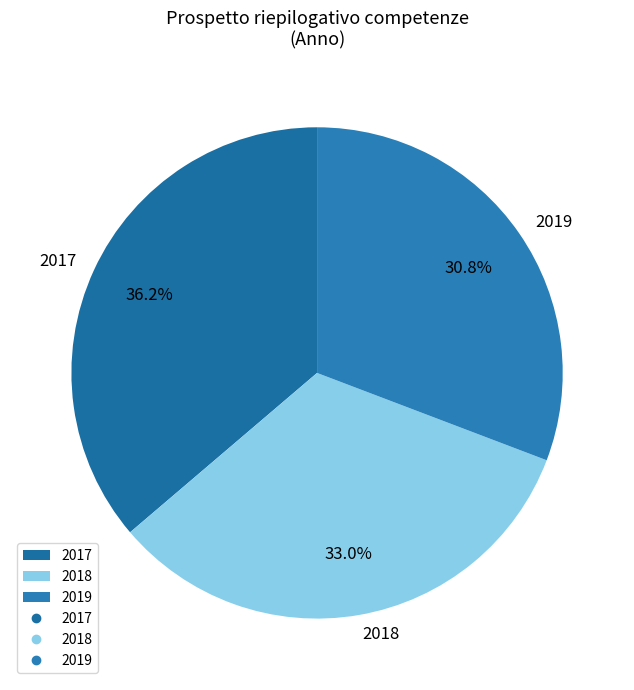

Rank the categories by value from lowest to highest.

2019, 2018, 2017